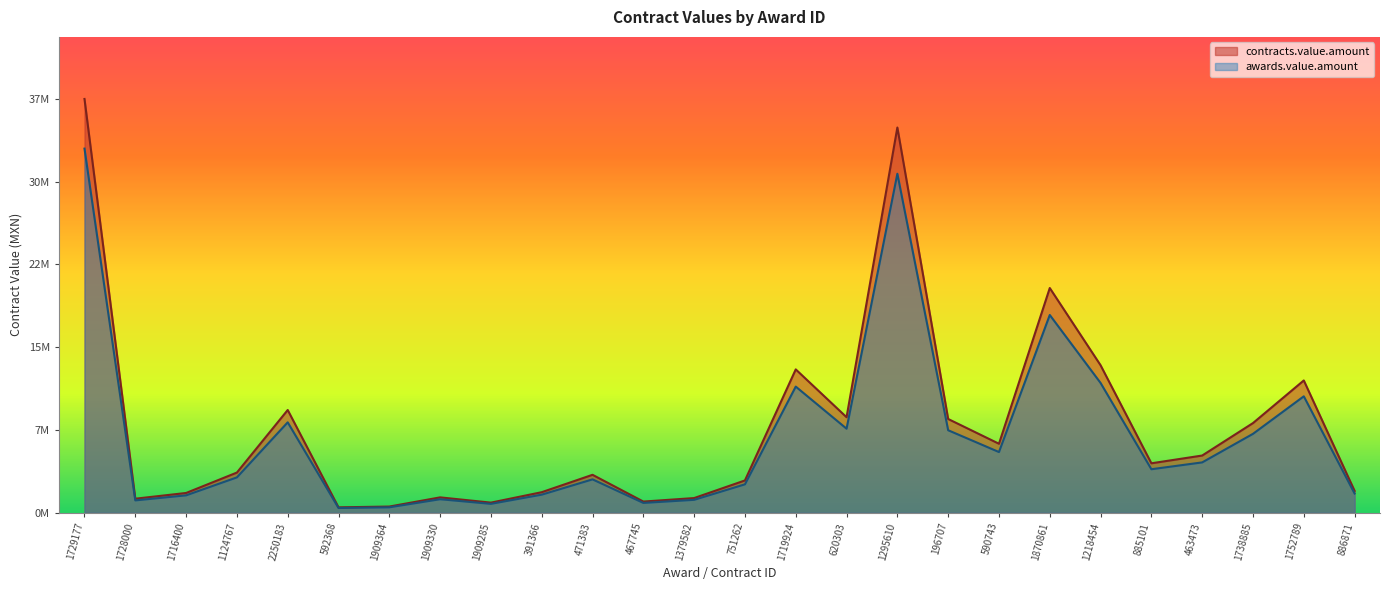

Reading right to left, list all the values displayed in this chart.

contracts.value.amount: 2008501.5	12150351.3	8236004.6	5254586.0	4542314.0	13544248.6	20637024.4	6336589.7	8610082.9	35375192.2	8773565.8	13164578.2	2967951.8	1349705.9	1027704.9	3485141.5	1889253.8	930248.2	1412990.0	569783.9	497662.4	9436087.0	3691498.4	1817241.4	1291100.4	37997297.8
awards.value.amount: 1767481.3	10692309.2	7247684.0	4624035.7	3997236.3	11918938.8	18160581.5	5576198.9	7576873.0	31130169.1	7720737.9	11584828.8	2611797.6	1187741.2	904380.3	3066924.5	1662543.3	818618.4	1243431.2	501409.8	437942.9	8303756.5	3248518.5	1599172.4	1136168.4	33437622.0